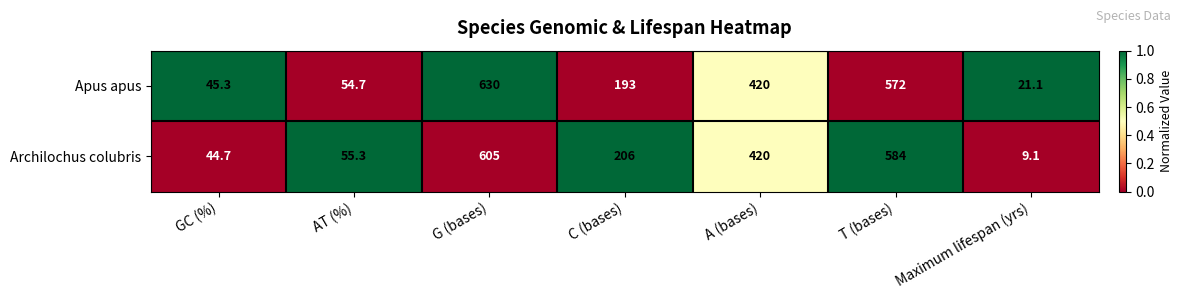

The Archilochus colubris series shows 605.0 at G (bases). True or false?

True